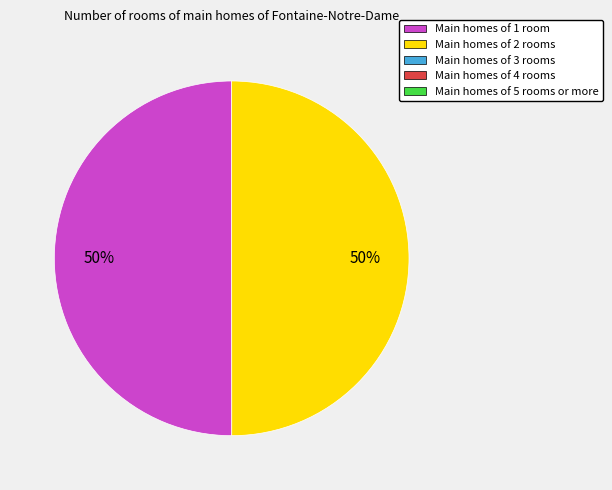

To the nearest percent, what is the average slice percentage?

50%